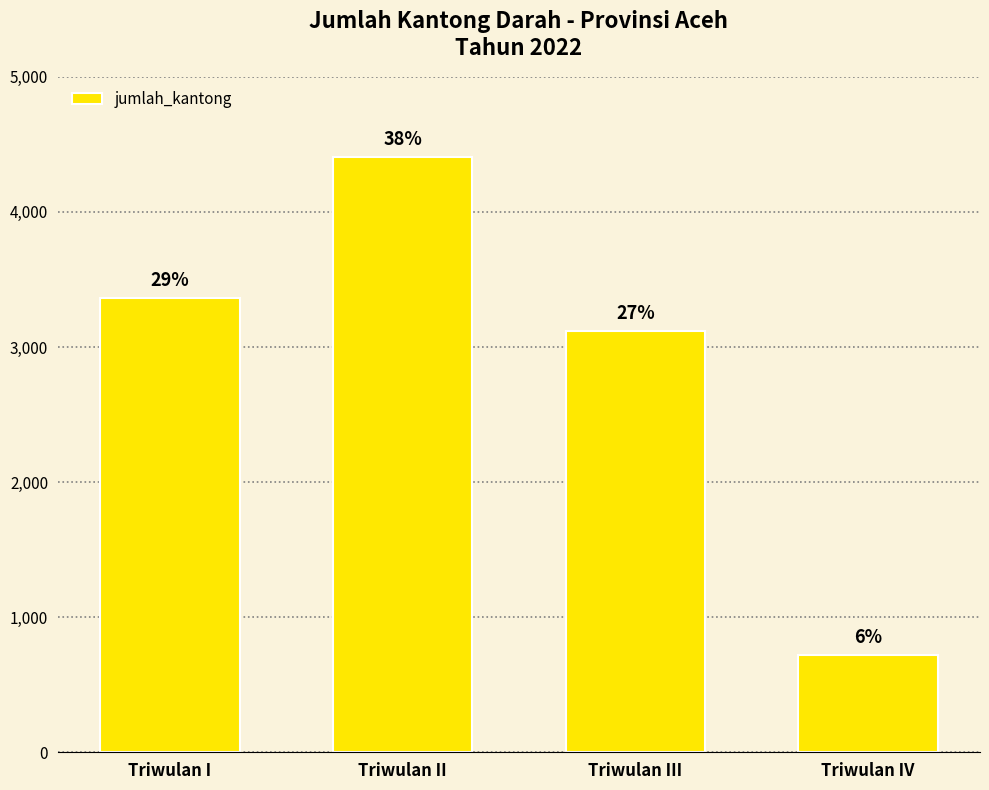

What is the value of the 2nd bar from the left?

4408